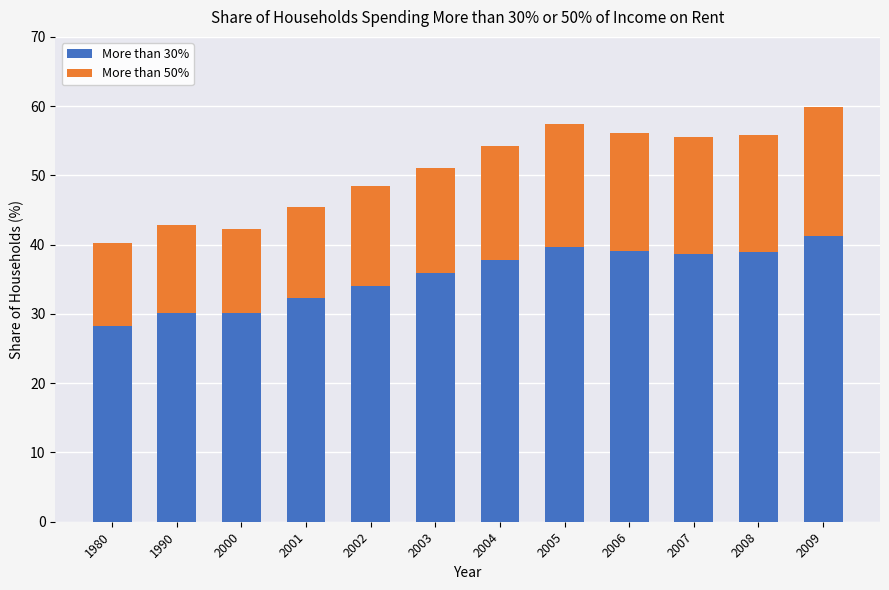

What is the lowest value of the More than 30% series?

28.3